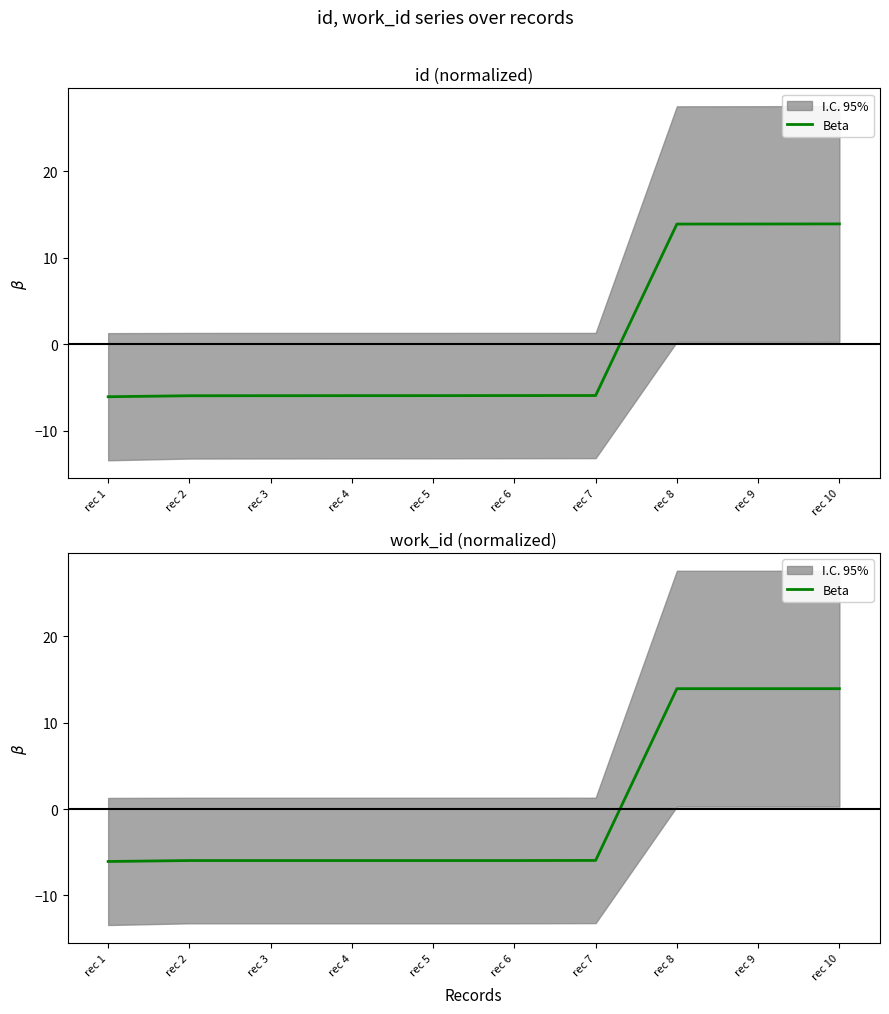

Is it true that the value at rec 7 is -5.9?

True